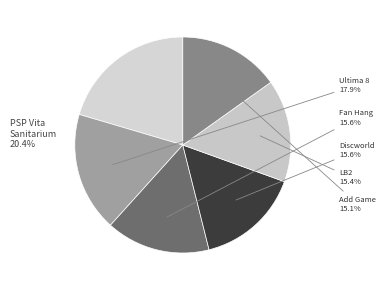

To the nearest percent, what percentage of the pie is PSP Vita LB2 Missing?

15%